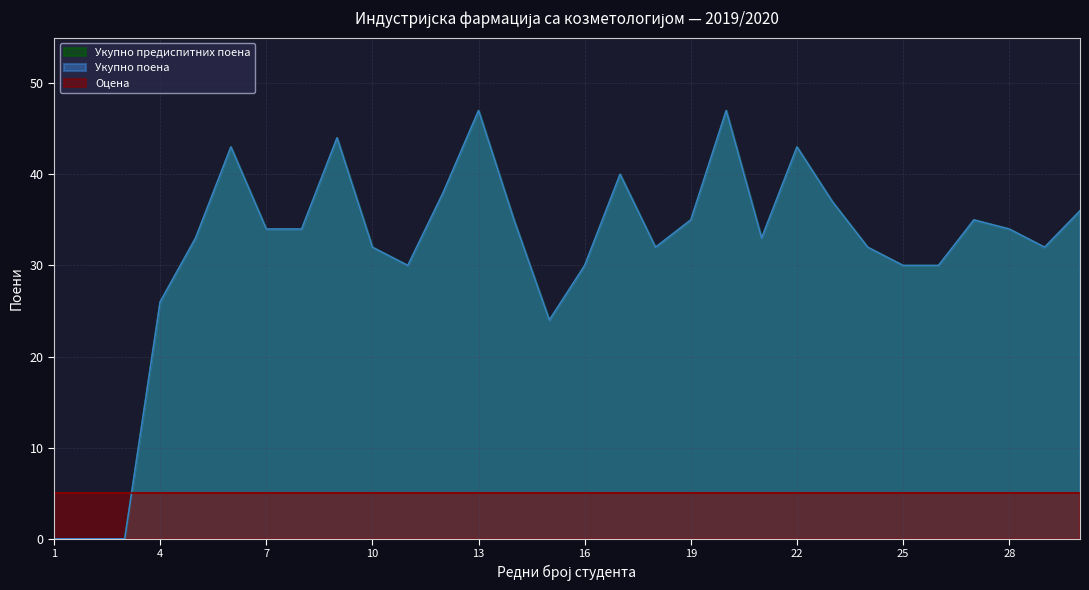

Between 22 and 27, which is larger?

22